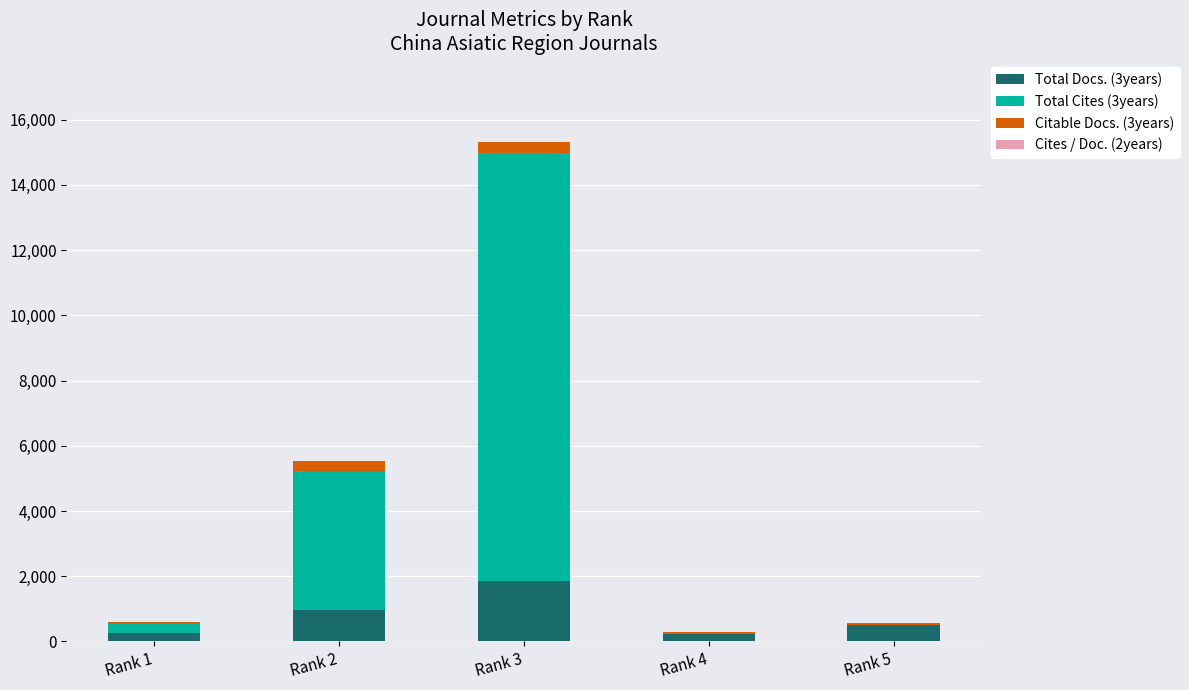

At which category is the sum across all series the highest?

Rank 3